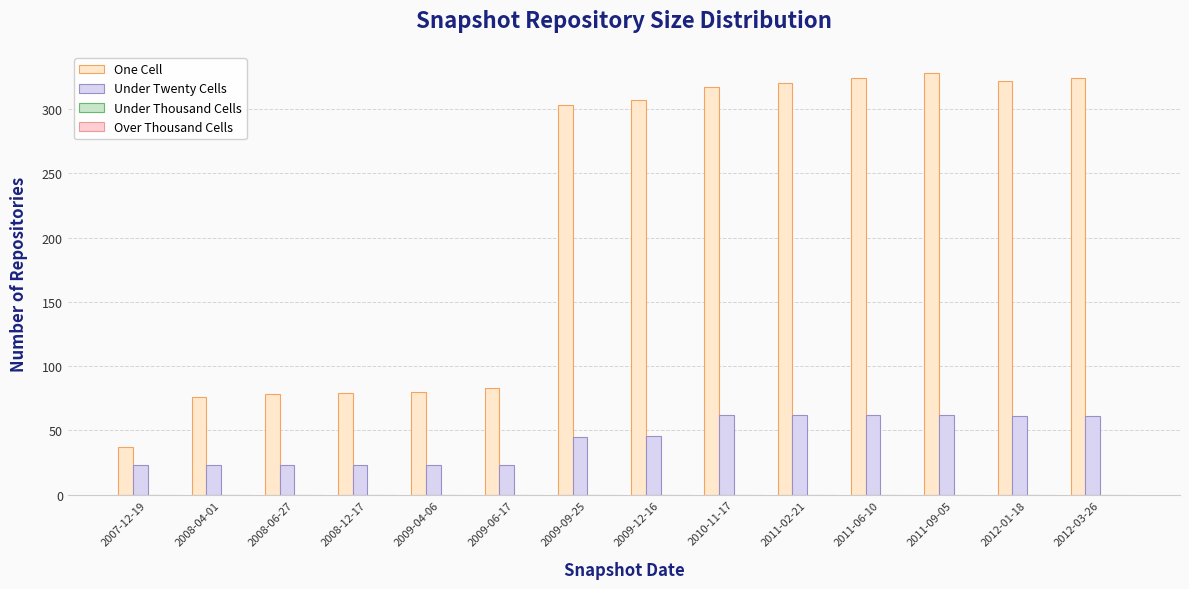

What is the spread (max minus min) of values at 2008-06-27?

55